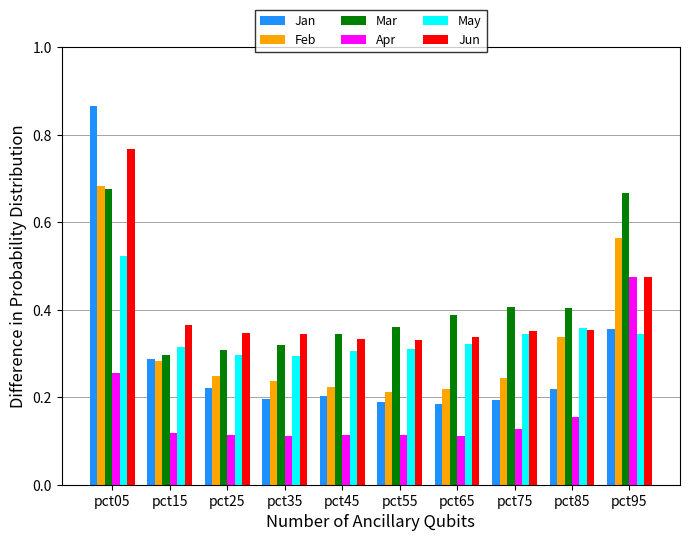

At which category does the chart reach its peak across all series?

pct05